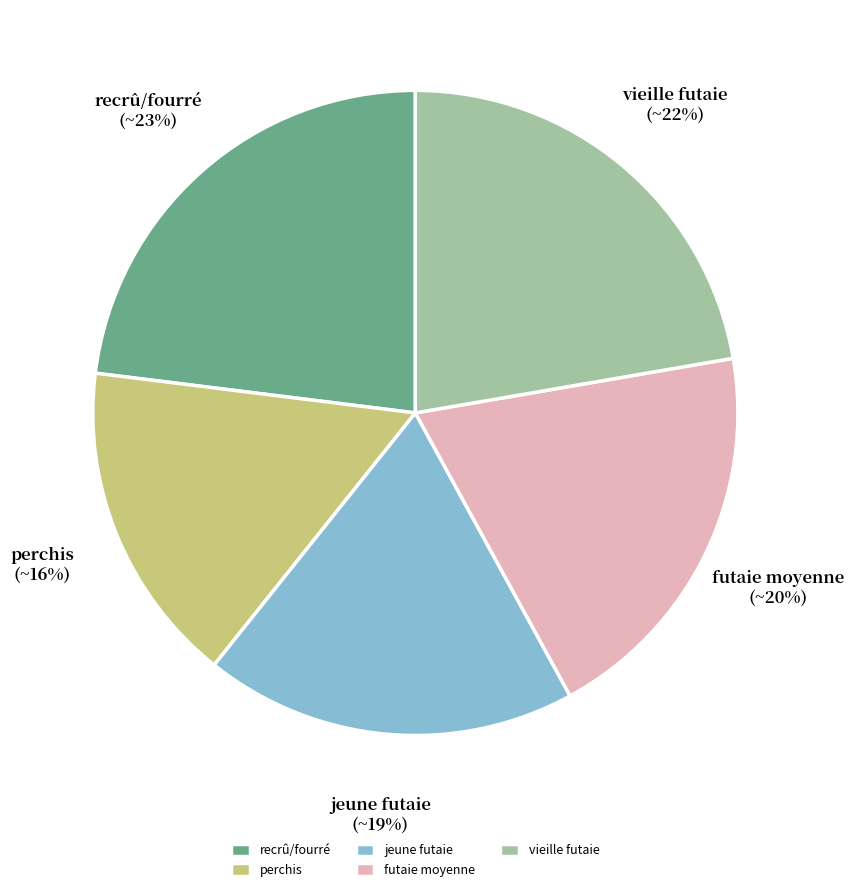

Is it true that perchis is 16% of the pie?

True